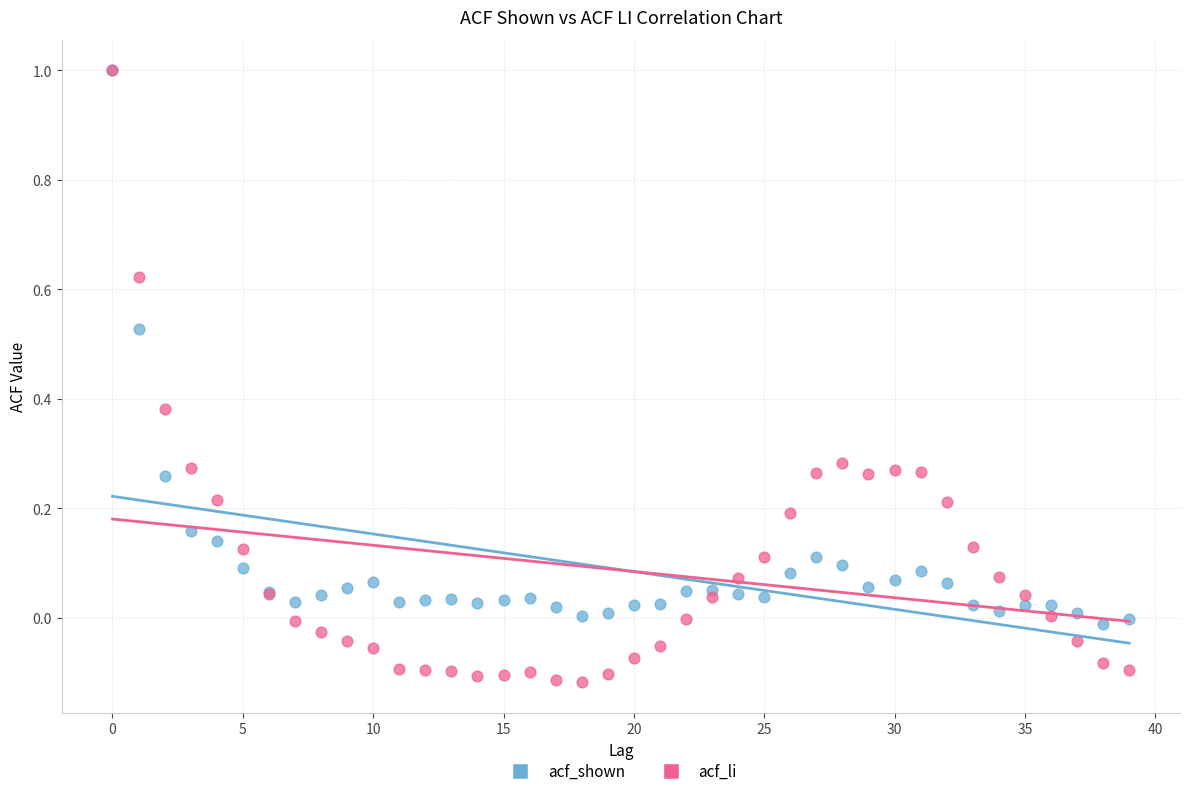

Which series contains the lowest Y value?

acf_li